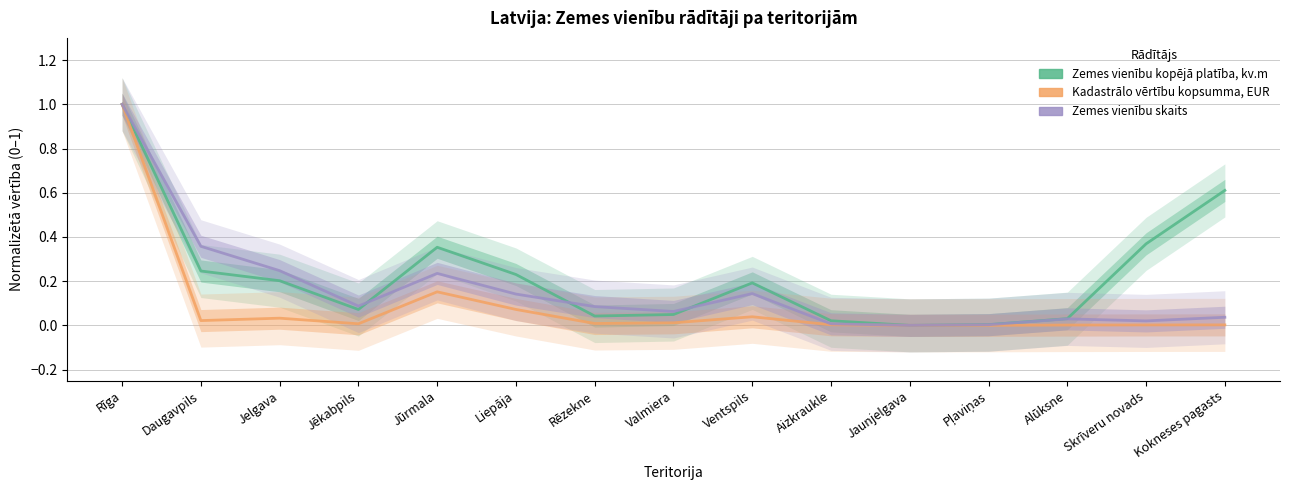

At Jūrmala, list the series in order from smallest to largest.

Kadastrālo vērtību kopsumma, EUR, Zemes vienību skaits, Zemes vienību kopējā platība, kv.m